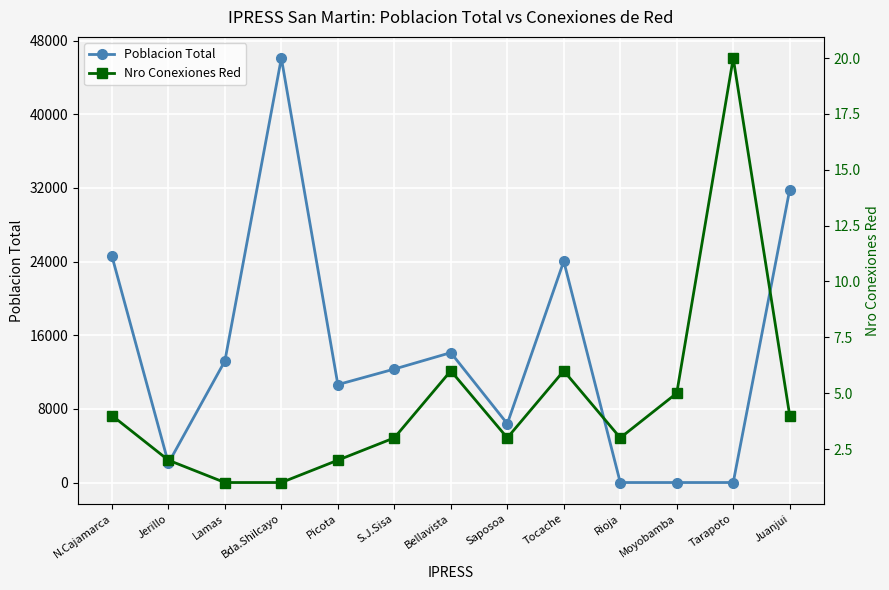

What is the highest value of the Poblacion Total series?

46100